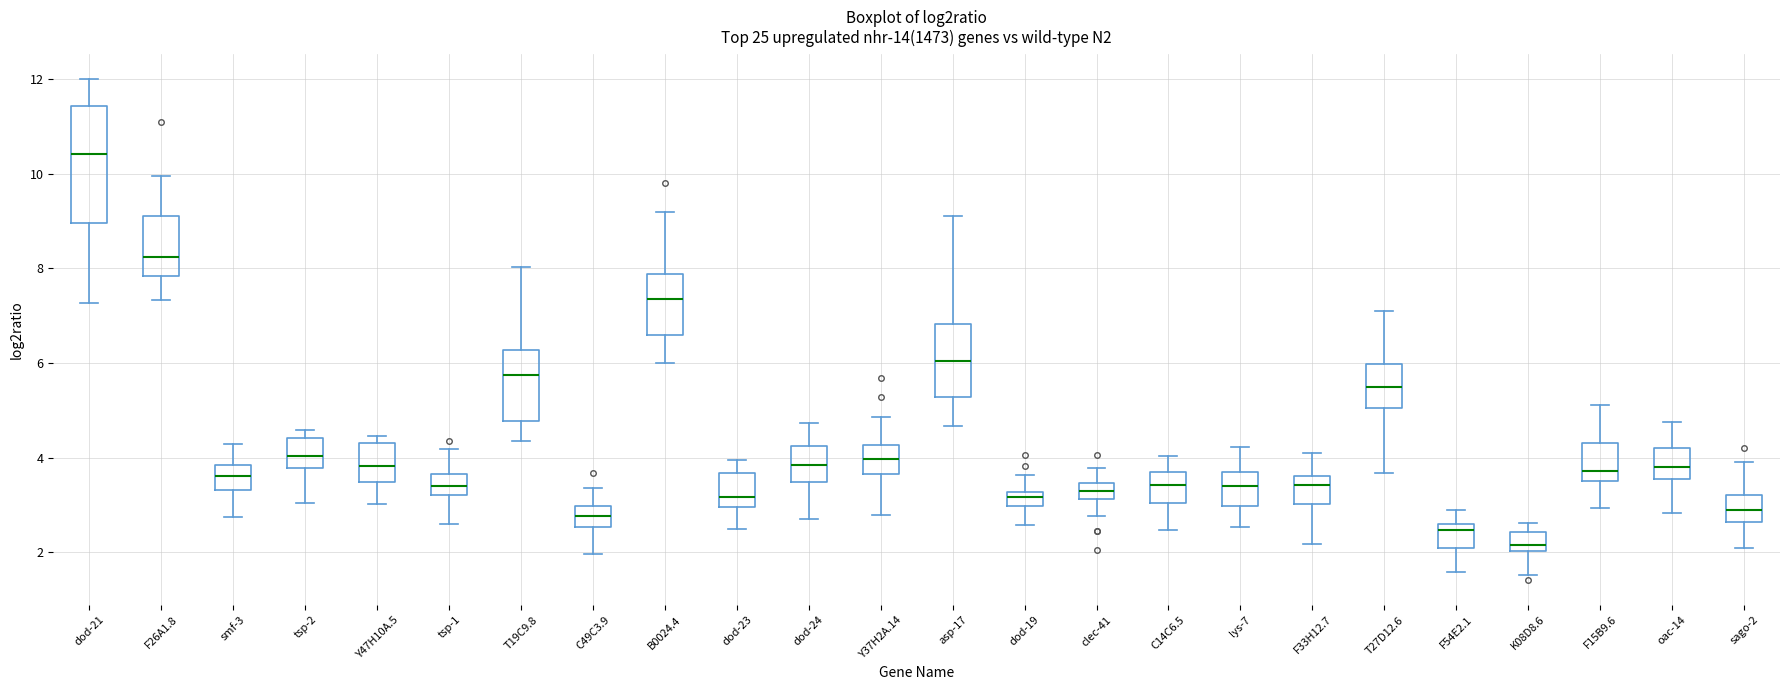

Which box's median line is the highest?

dod-21